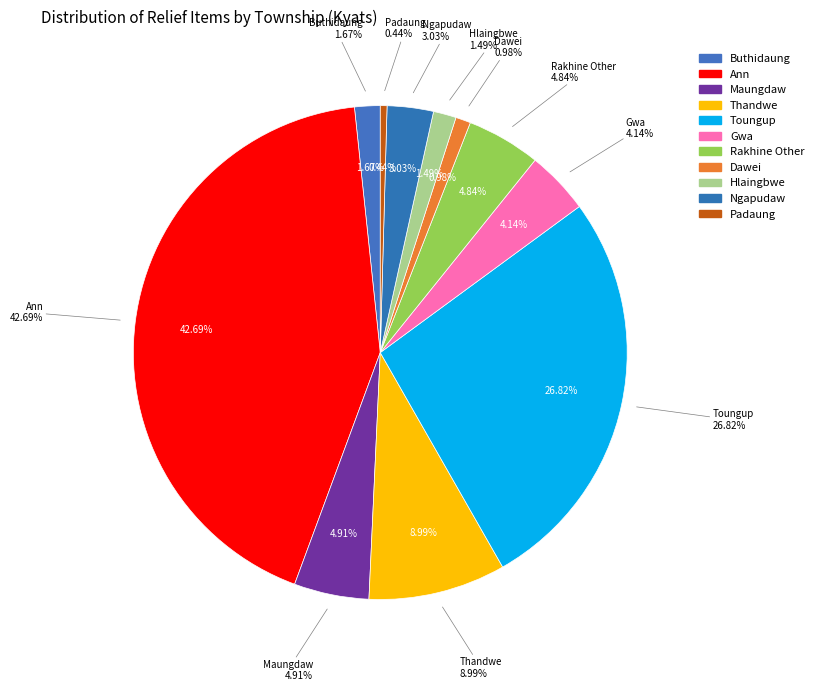

Is there a majority slice in this chart?

No